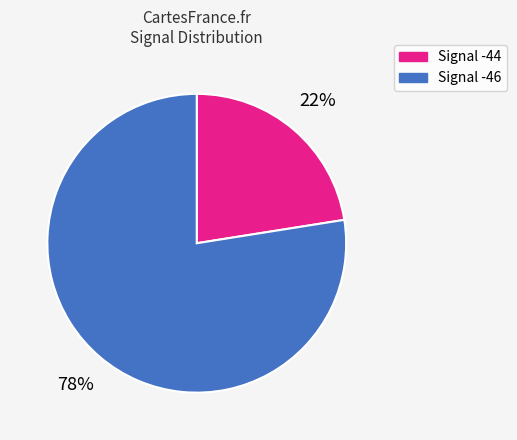

Is there any slice that represents more than half of the pie?

Yes